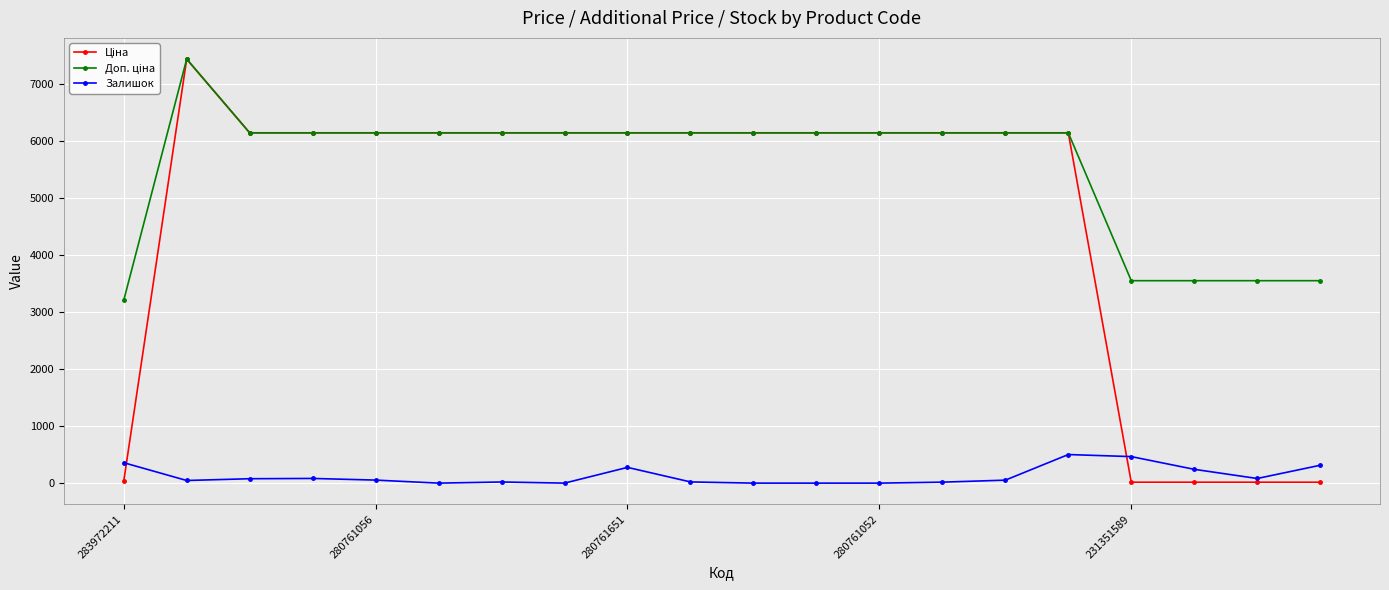

True or false: Залишок has more than 1 interior local peaks.

True